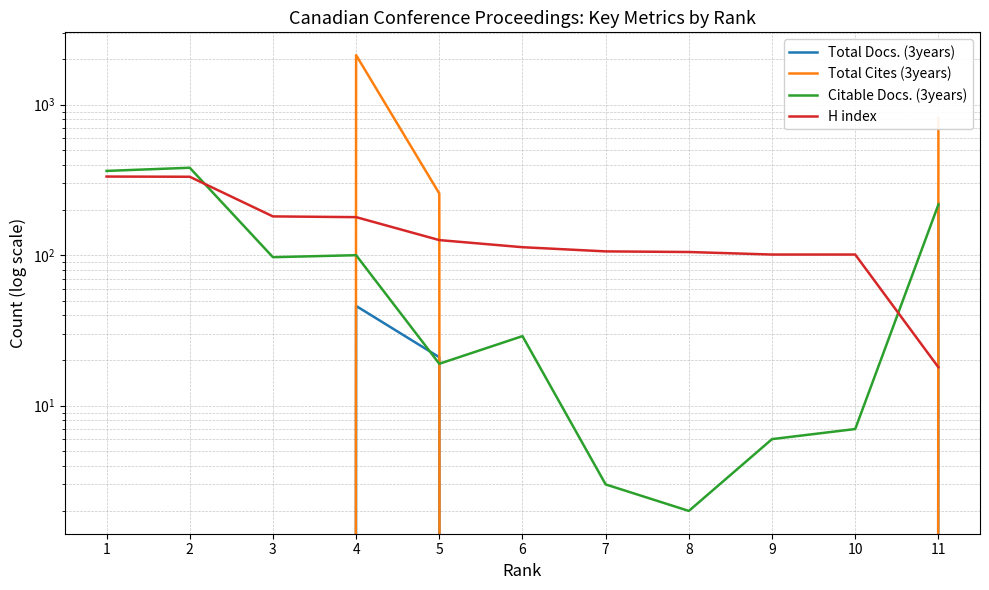

Reading left to right, what are all the values shown in this chart?

Total Docs. (3years): 0	0	0	46	21	0	0	0	0	0	220
Total Cites (3years): 0	0	0	2134	257	0	0	0	0	0	812
Citable Docs. (3years): 363	381	97	100	19	29	3	2	6	7	217
H index: 333	332	181	179	126	113	106	105	101	101	18